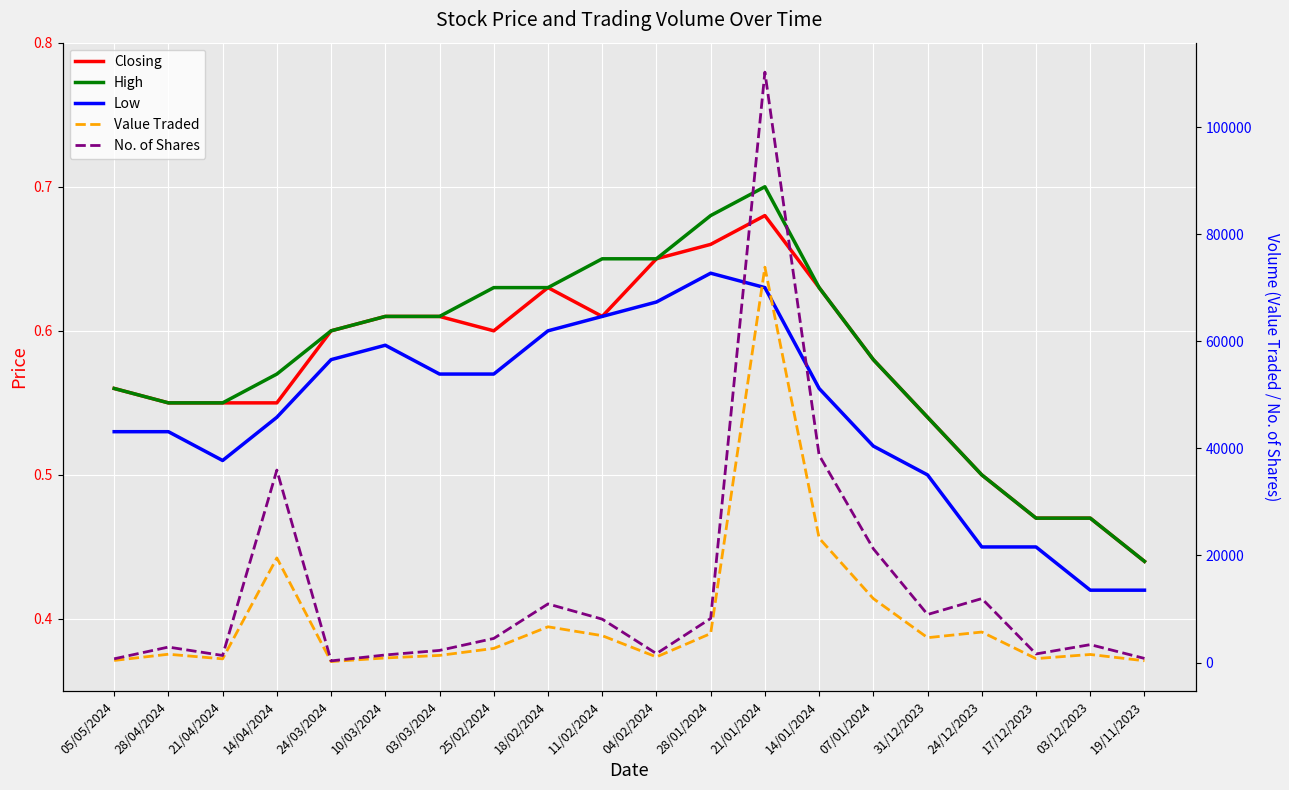

What is the label of the 4th point from the right?

24/12/2023